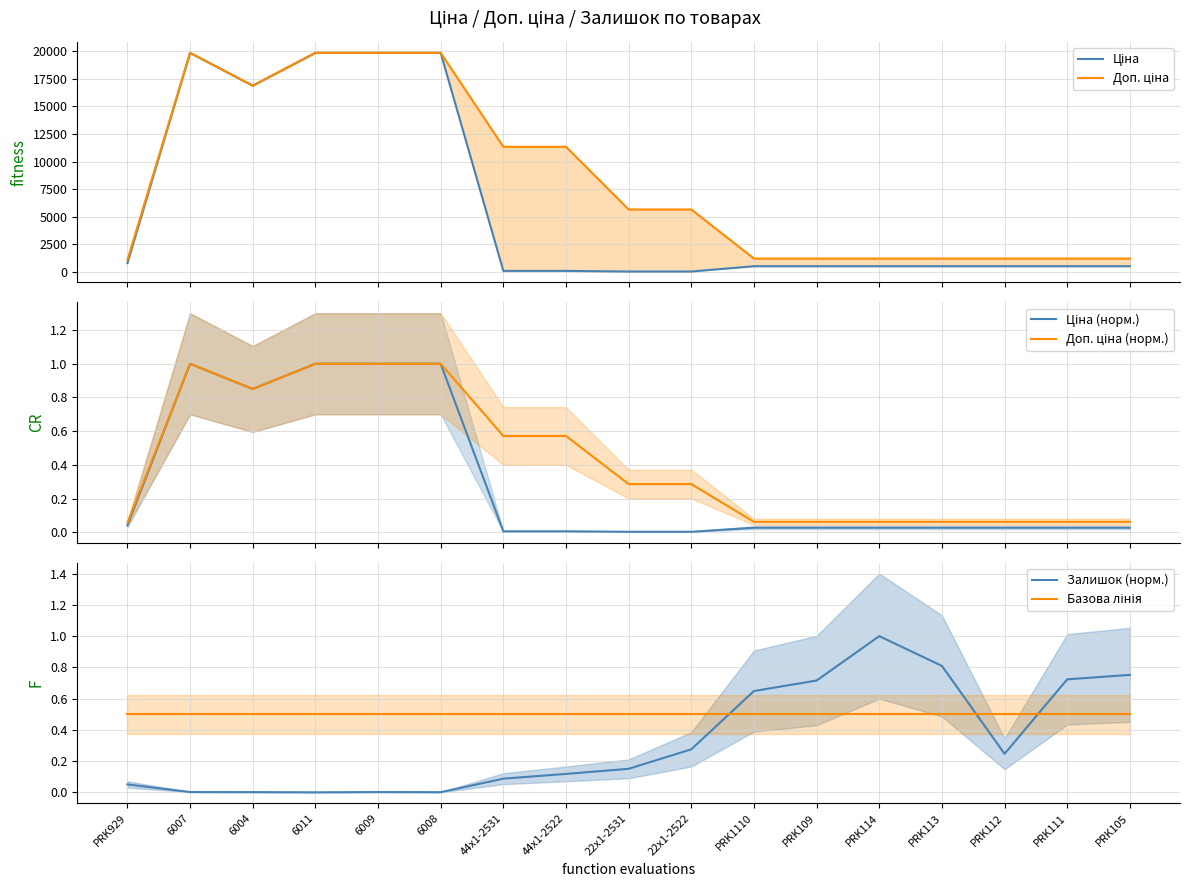

How many interior local valleys does the Залишок (норм.) series have?

3